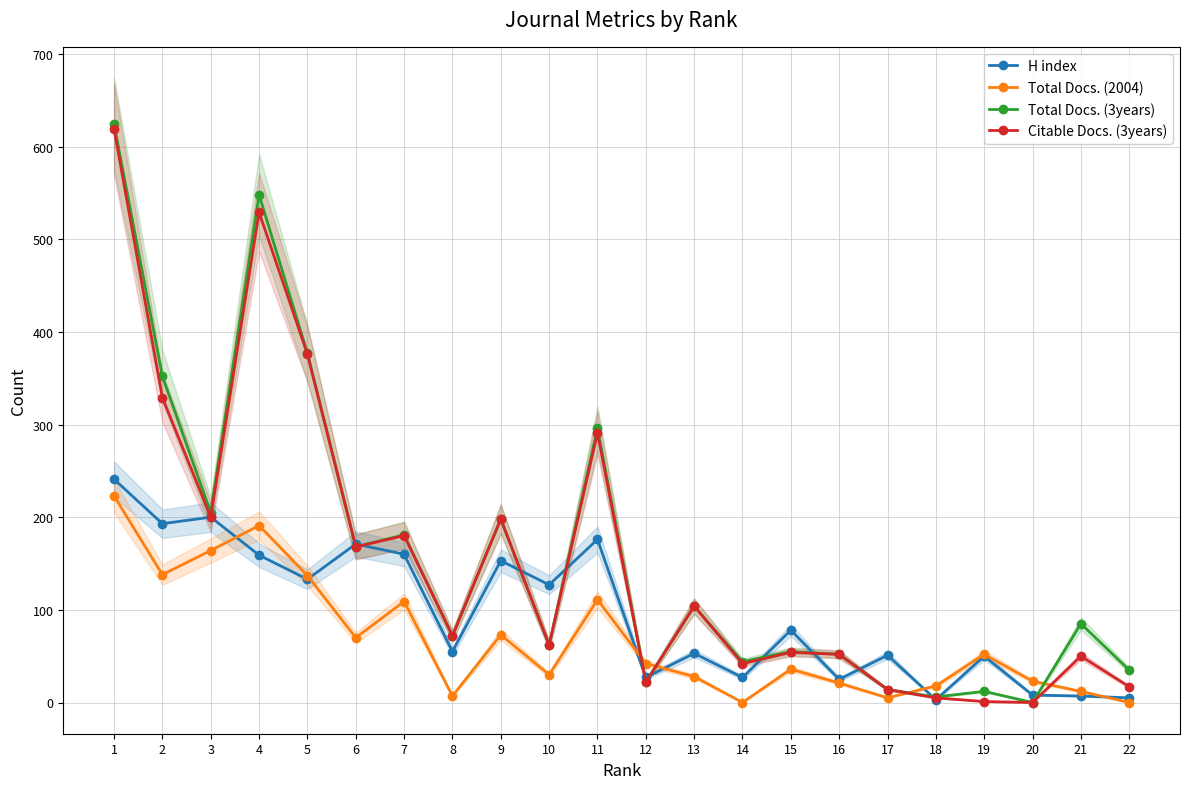

How many series are shown in this chart?

4